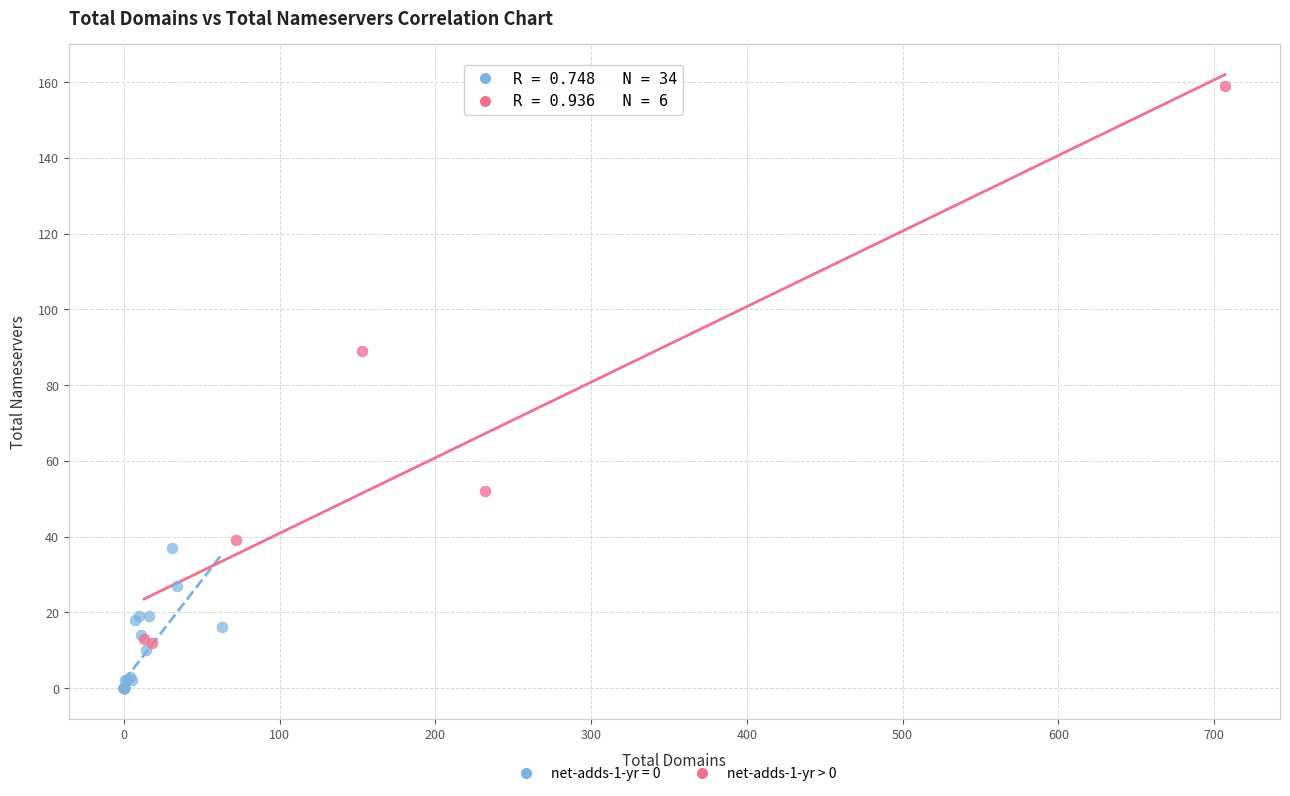

Which series contains the highest Y value?

net-adds-1-yr > 0